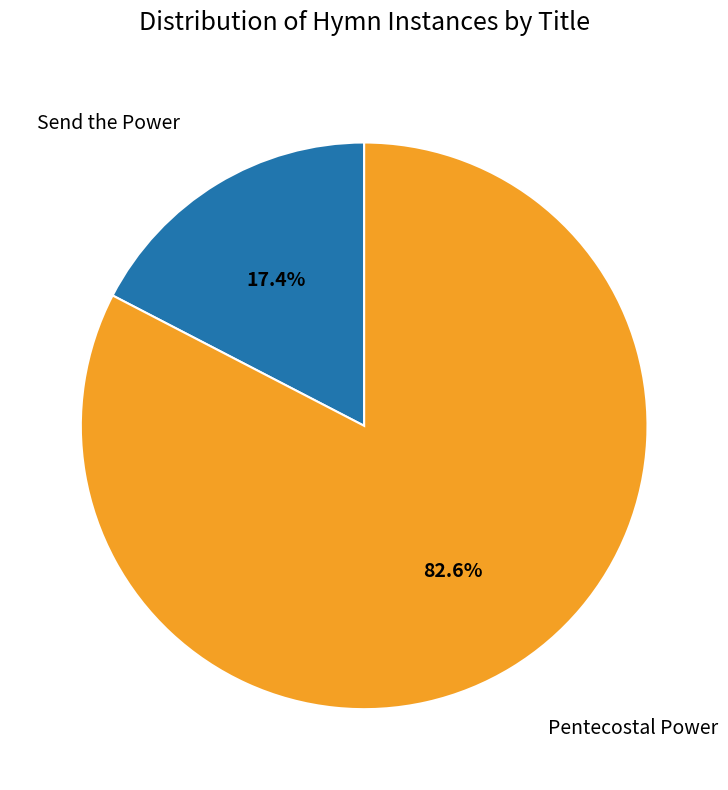

Is there any slice that represents more than half of the pie?

Yes